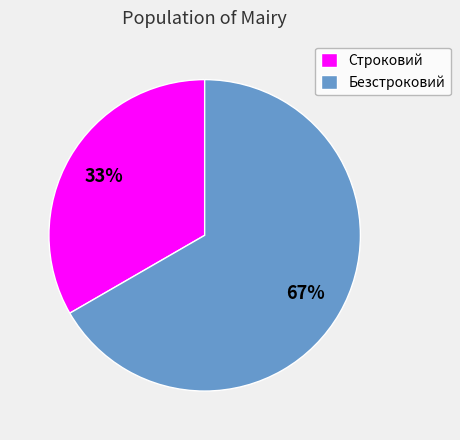

Between Строковий and Безстроковий, which is larger?

Безстроковий